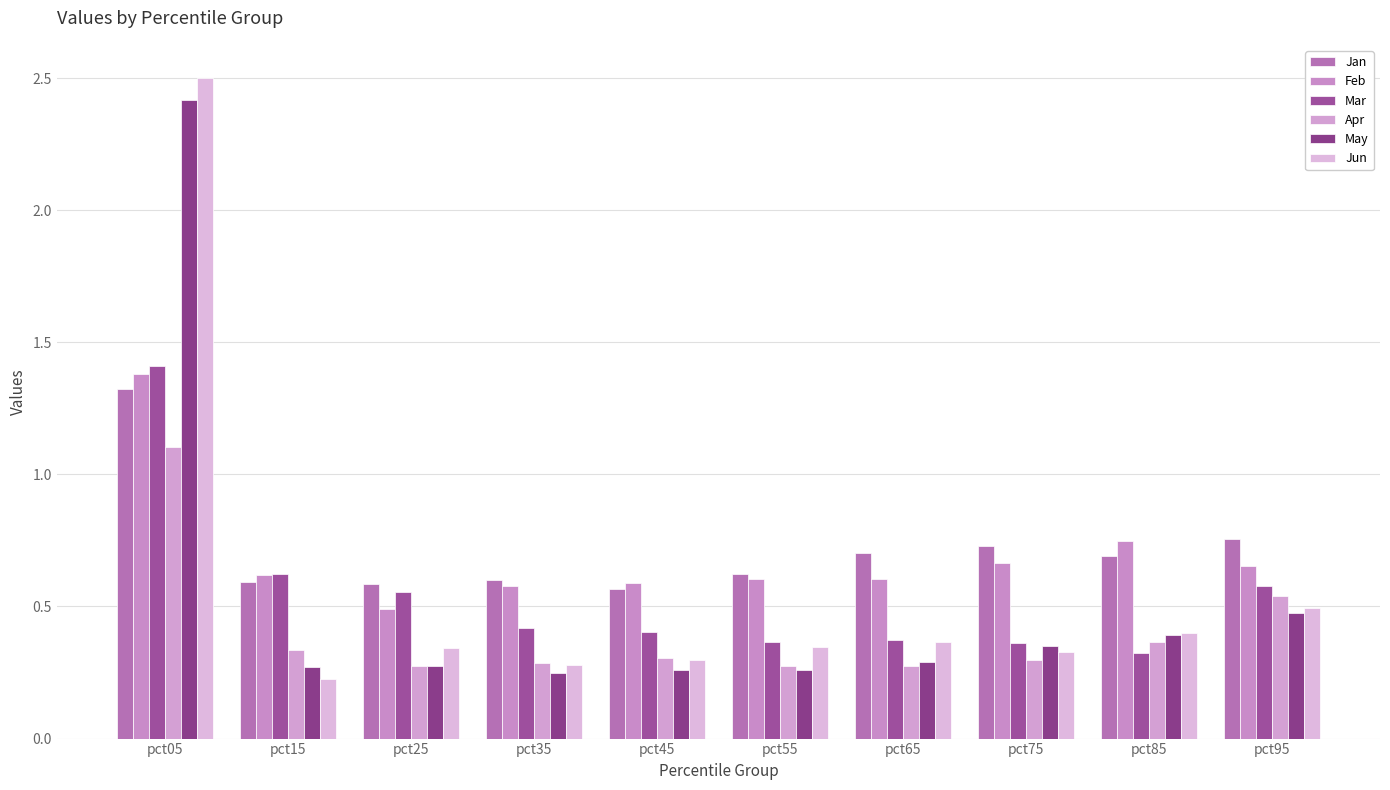

What is the value of the Jan bar at the 1st from the left?

1.3